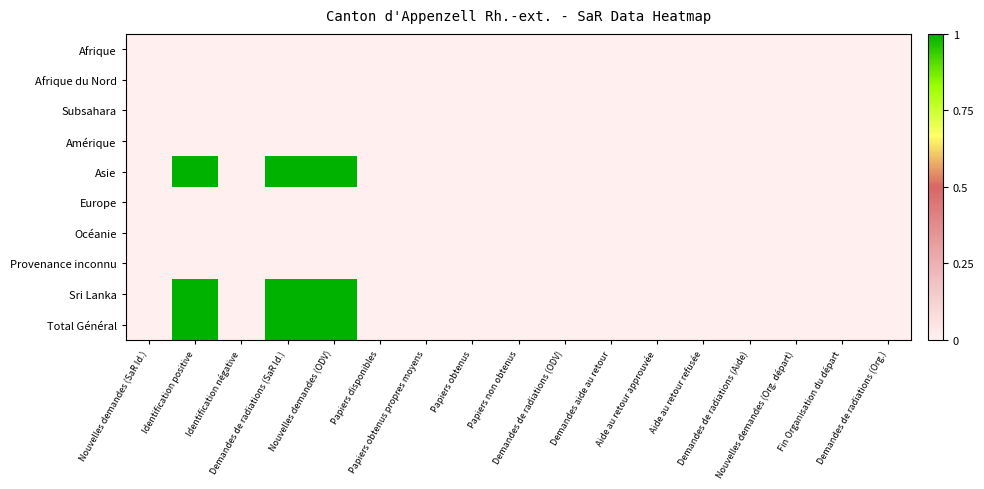

Which has a higher value, Demandes de radiations (SaR Id.) or Demandes aide au retour?

Demandes de radiations (SaR Id.)